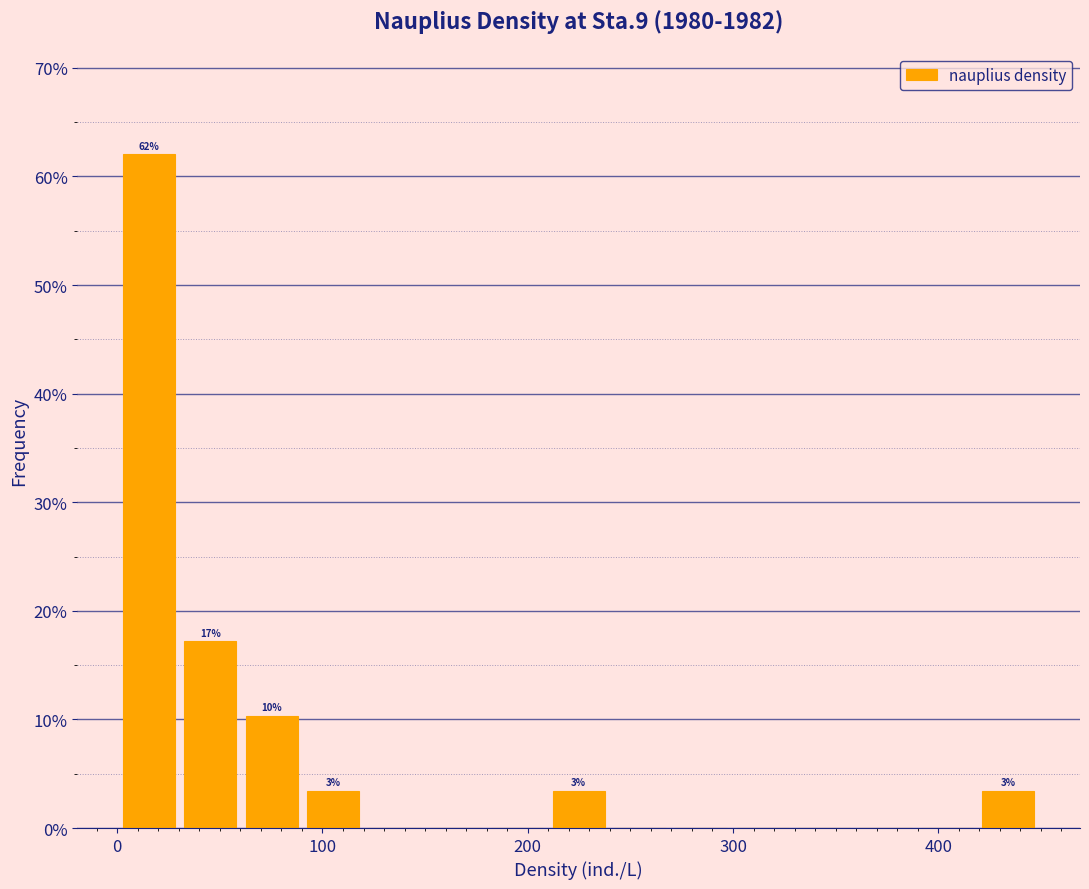

Around what value on the x-axis is the tallest bar? Give the approximate position of its centre, as read against the axis.

20